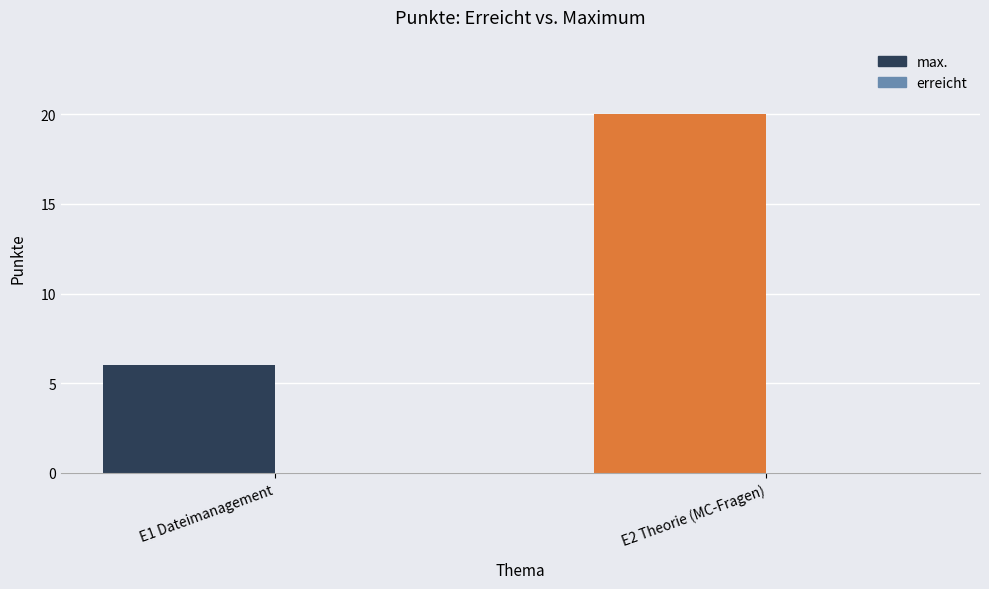

Does the chart contain stacked bars?

No